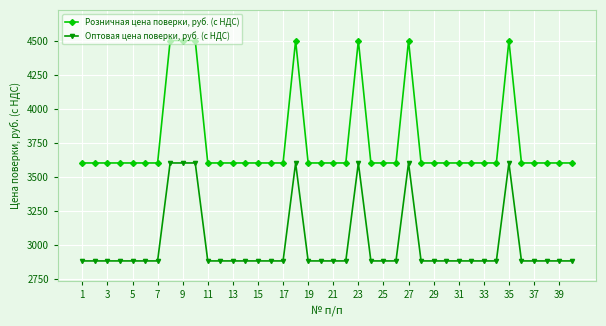

What is the minimum value for Розничная цена поверки, руб. (с НДС)?

3600